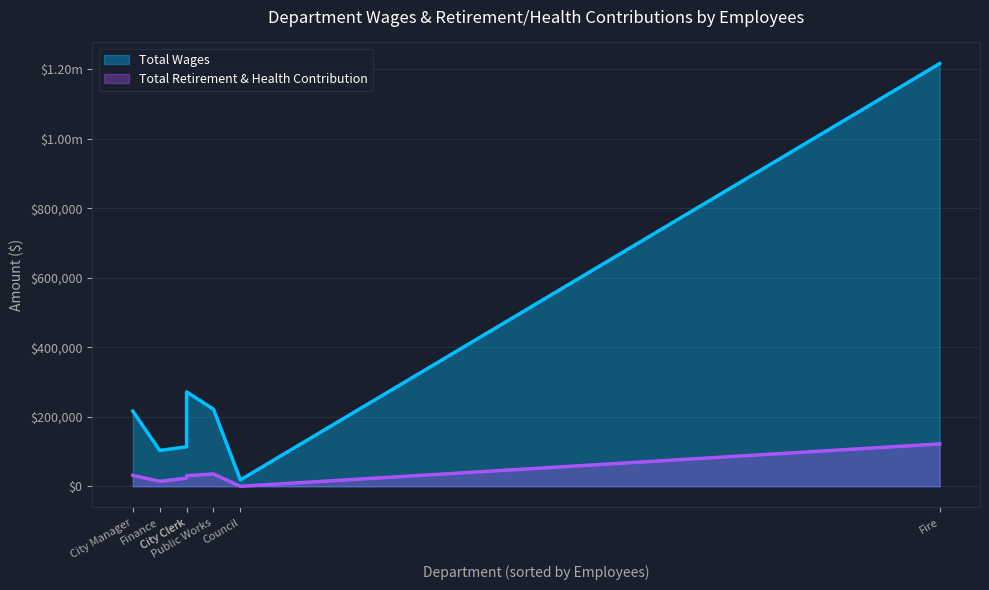

True or false: Total Wages has more than 2 points higher than both neighbors.

False